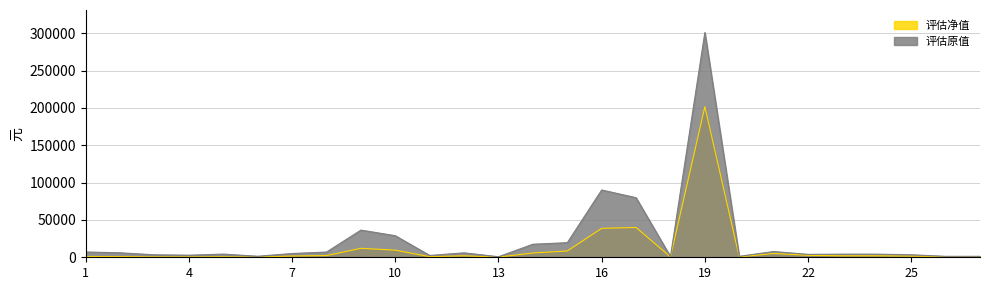

Where is 评估净值 nearest to the value 100961?

17